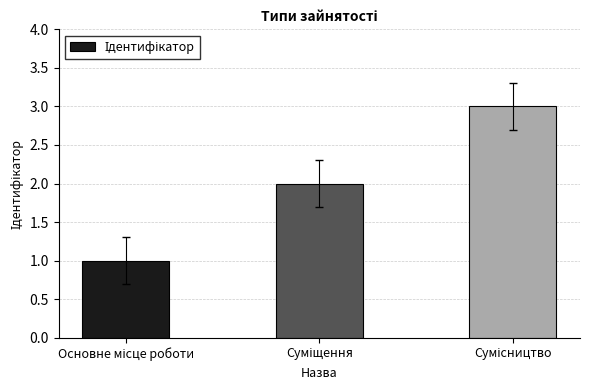

How many data points are less than 2?

1